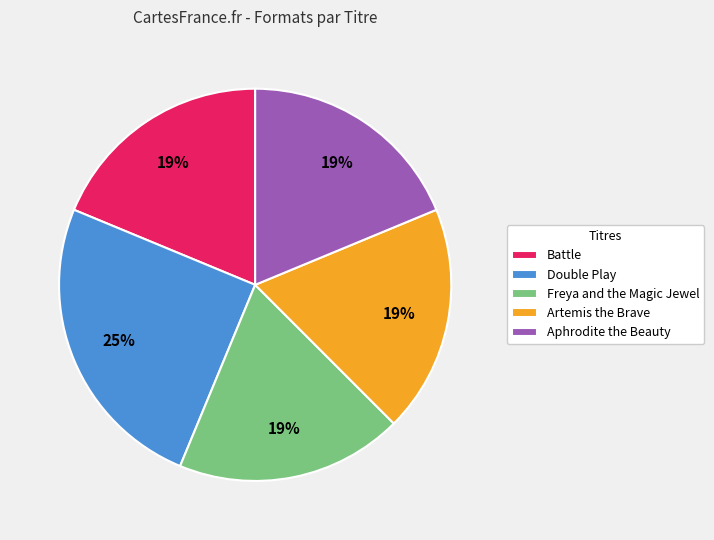

Do Artemis the Brave and Aphrodite the Beauty together represent more than half of the pie?

No